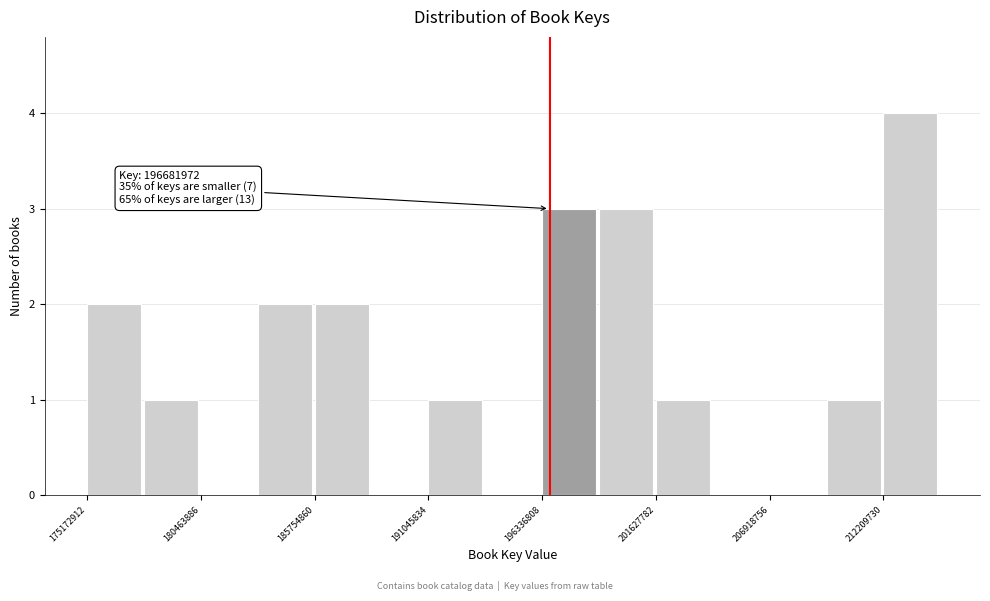

Read against the x-axis, roughly where is the centre of the tallest bar?

213000000